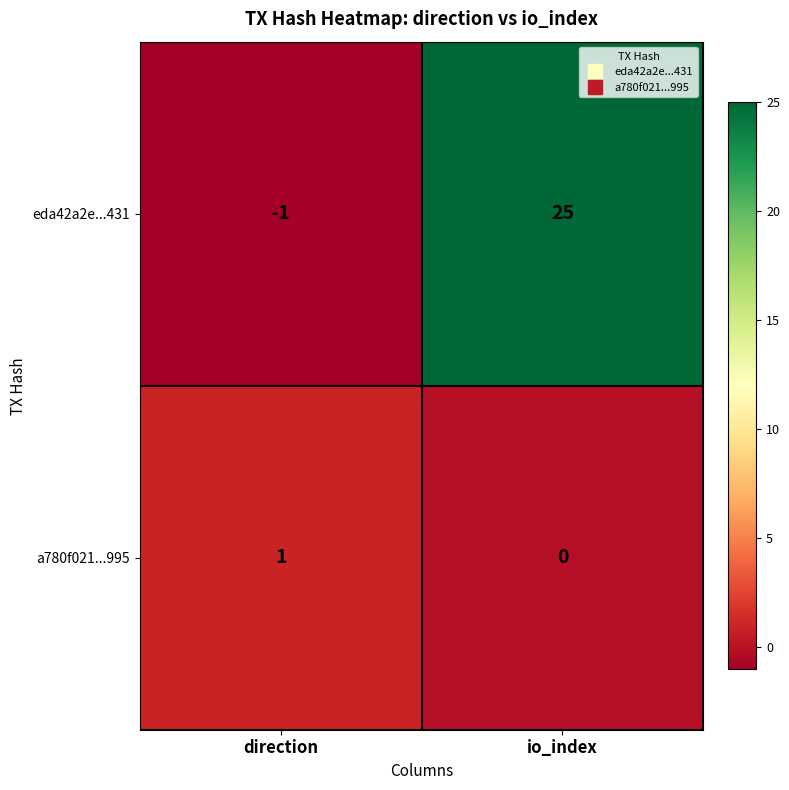

Which series has the widest spread of values?

eda42a2e...431